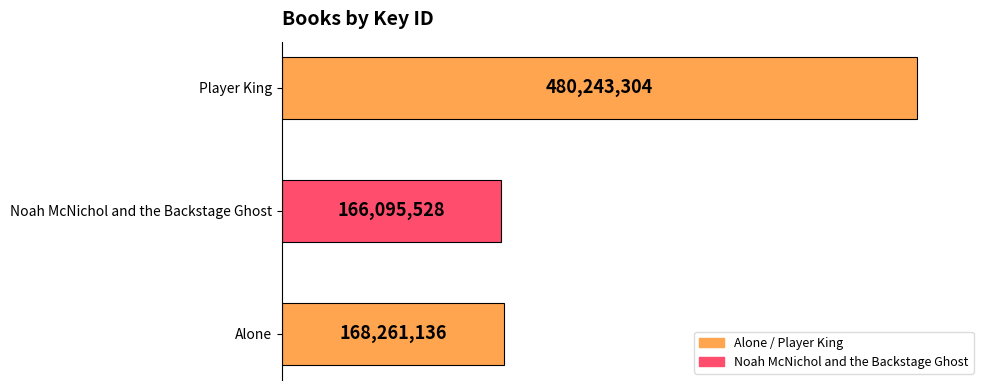

Rank the categories by value from lowest to highest.

Noah McNichol and the Backstage Ghost, Alone, Player King